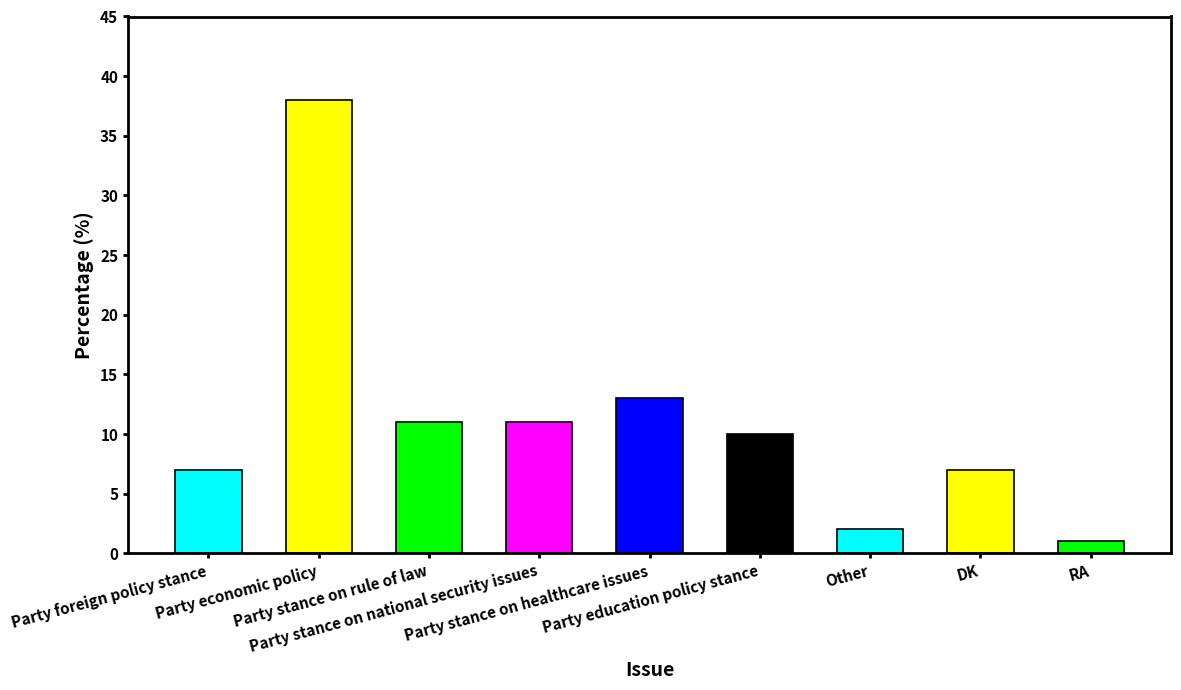

Between Other and Party education policy stance, which is larger?

Party education policy stance